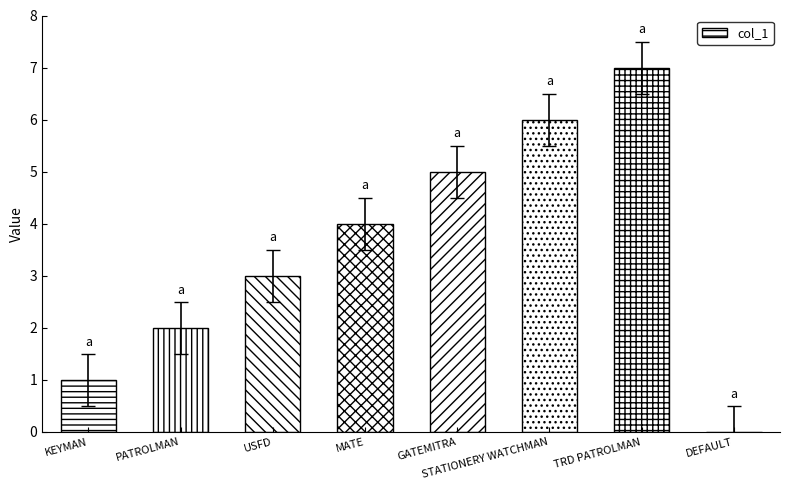

Between MATE and GATEMITRA, which is larger?

GATEMITRA